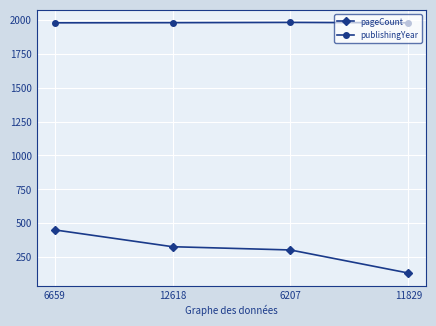

At how many categories does at least one series exceed 286?

4